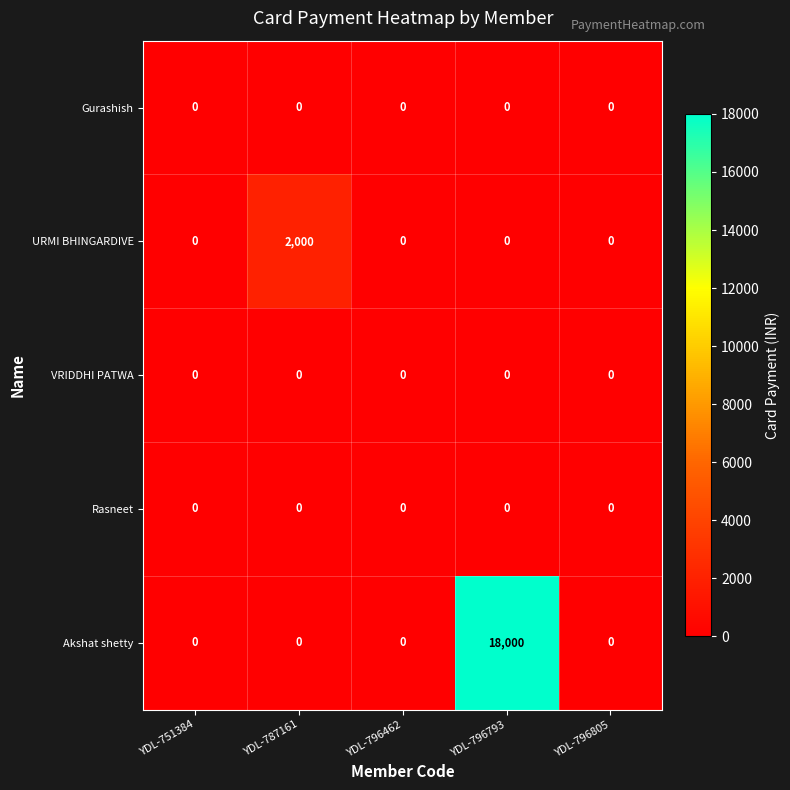

Reading left to right, what are all the values shown in this chart?

Gurashish: YDL-751384=0	YDL-787161=0	YDL-796462=0	YDL-796793=0	YDL-796805=0
URMI BHINGARDIVE: YDL-751384=0	YDL-787161=2000	YDL-796462=0	YDL-796793=0	YDL-796805=0
VRIDDHI PATWA: YDL-751384=0	YDL-787161=0	YDL-796462=0	YDL-796793=0	YDL-796805=0
Rasneet: YDL-751384=0	YDL-787161=0	YDL-796462=0	YDL-796793=0	YDL-796805=0
Akshat shetty: YDL-751384=0	YDL-787161=0	YDL-796462=0	YDL-796793=18000	YDL-796805=0